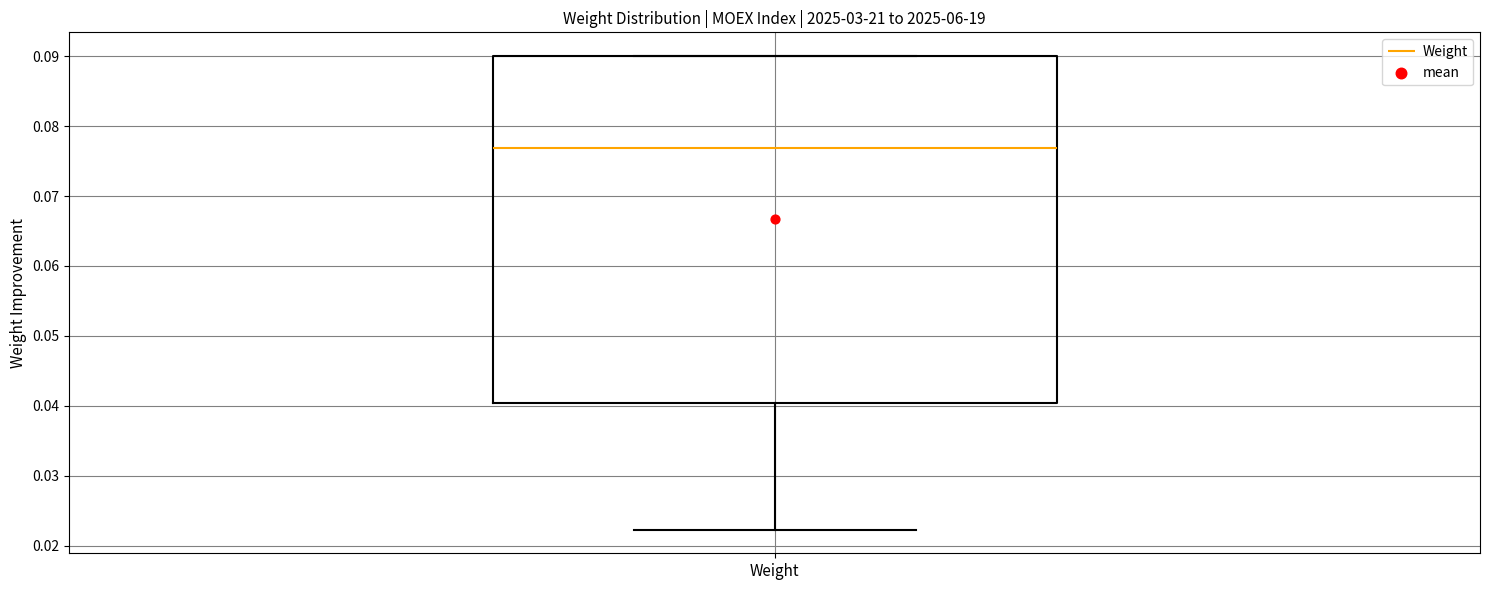

Where is the lower edge of the box for Weight on the y-axis? The values are not printed on the chart, so give them approximately, as read against the axis.

0.040